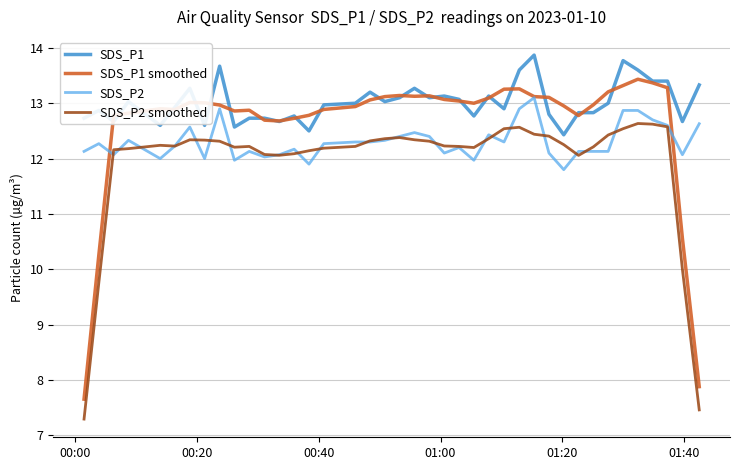

What is the minimum value for SDS_P1 smoothed?

7.7